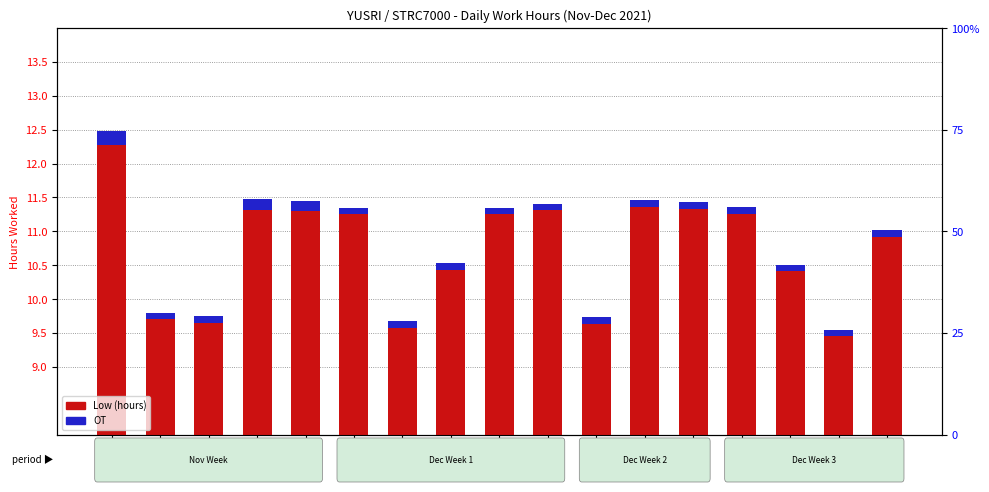

Between 29-Mon and 10-Fri, which series saw the biggest shift?

Low (hours)